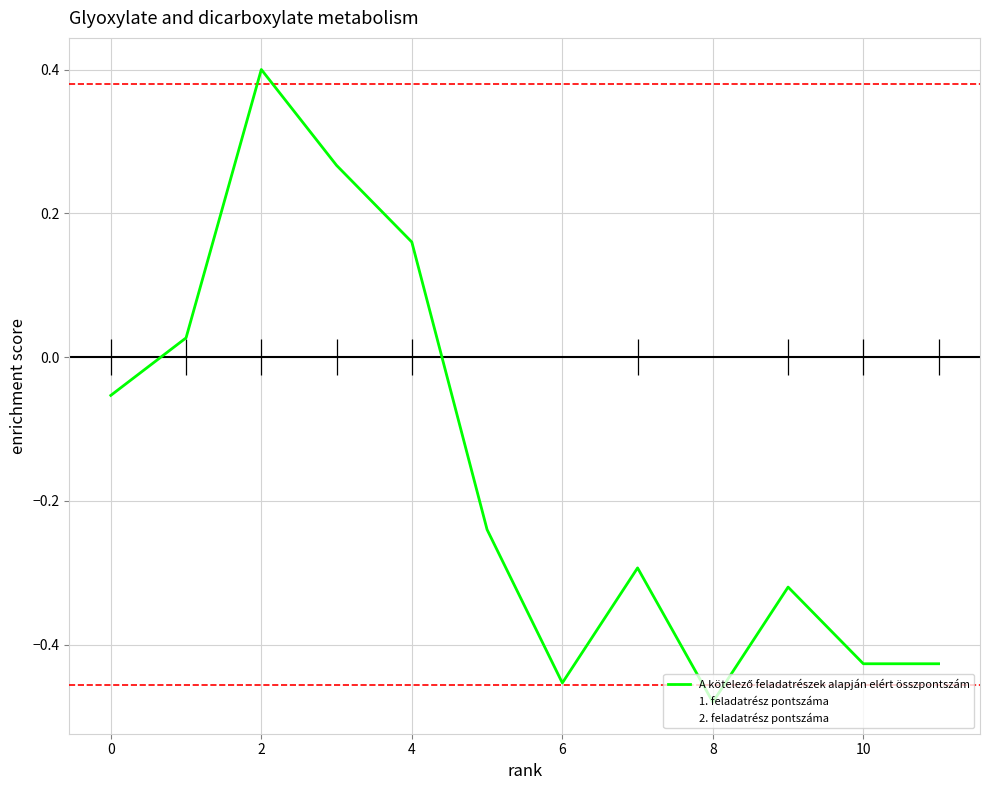

What is the spread (max minus min) of values at 8?

0.1